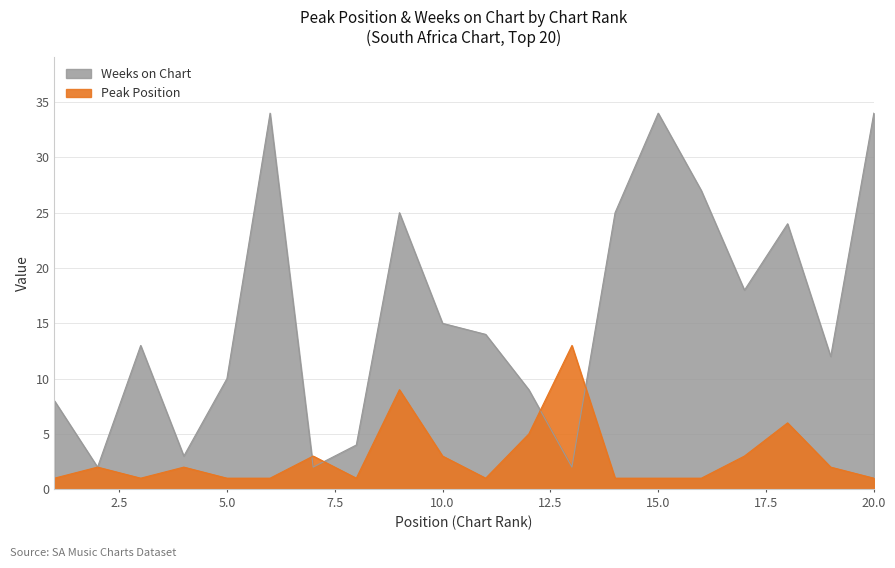

In Peak Position, how many points are lower than both neighbors (excluding endpoints)?

3